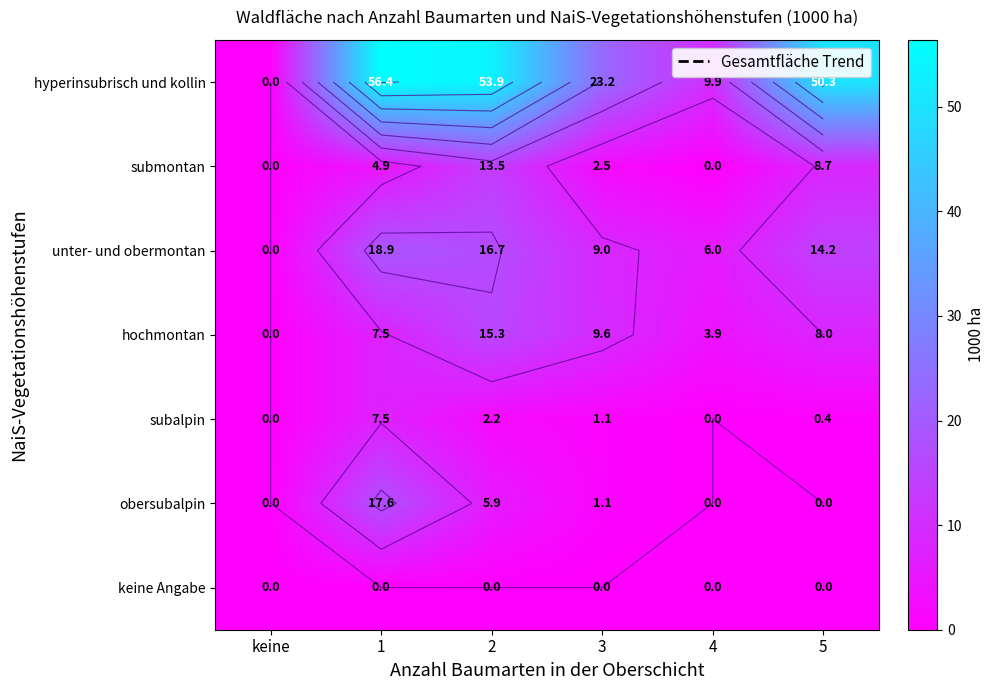

What is the maximum value for hochmontan?

15.3